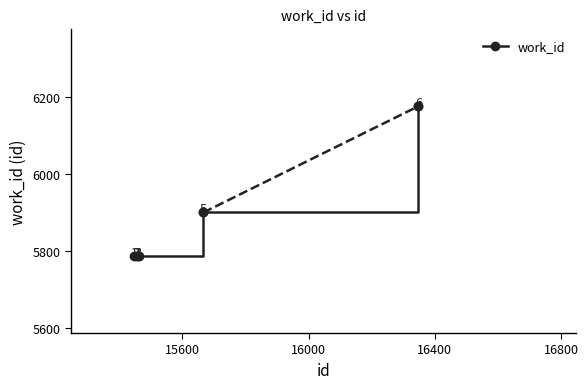

How many data points does each series have?

6